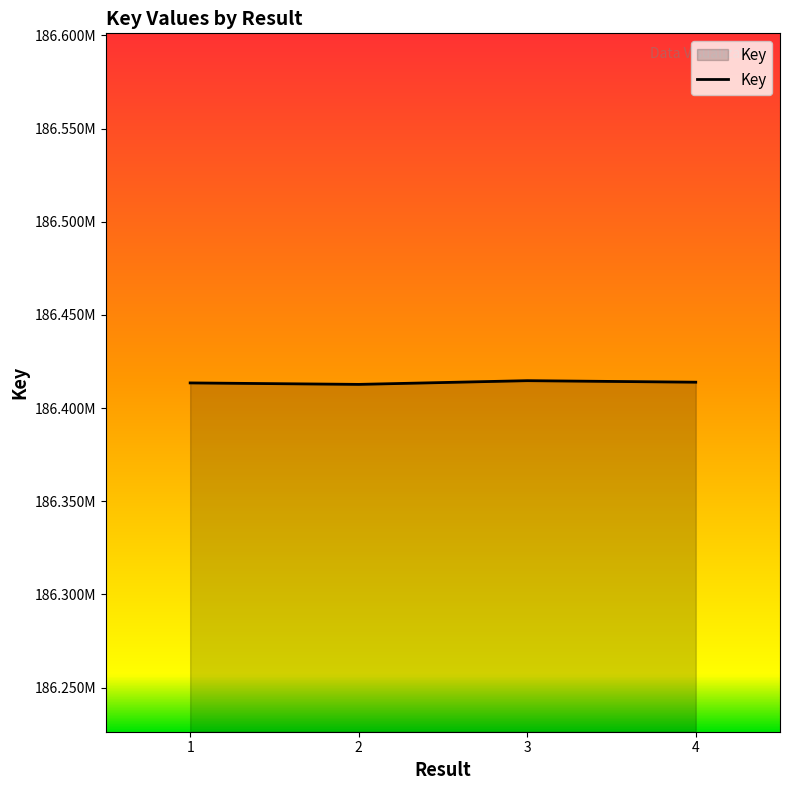

What is the difference between the values at 3 and 4?

819